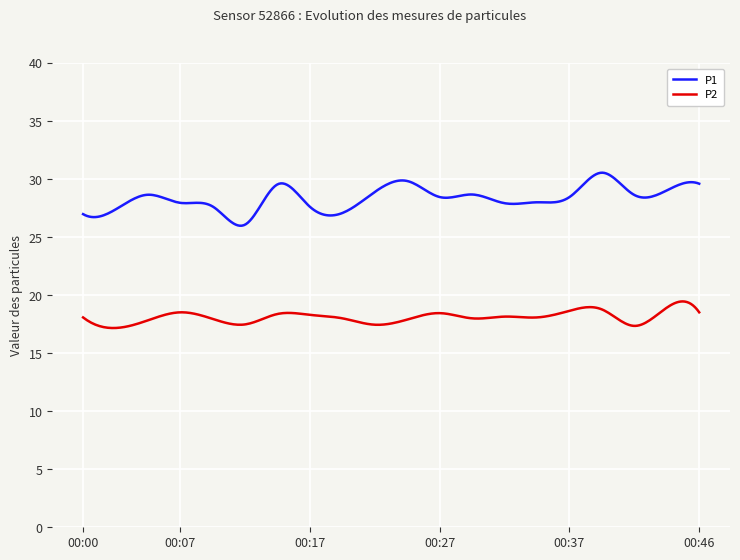

Which series has the largest total across all categories?

P1